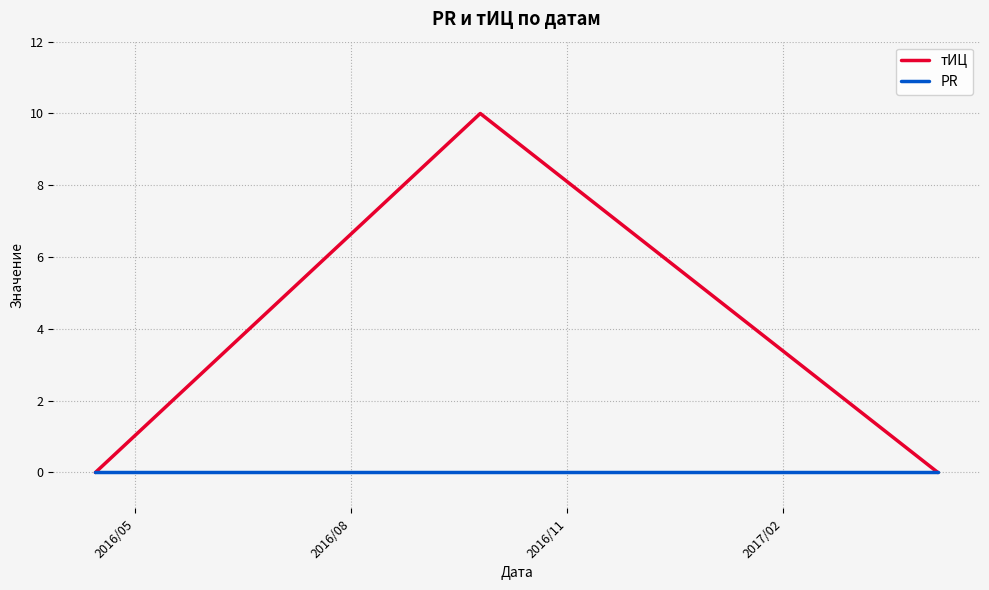

What is the maximum value for тИЦ?

10